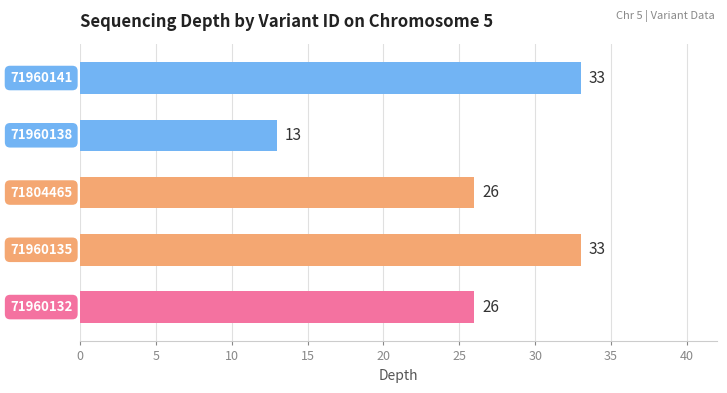

Does the chart contain any negative values?

No